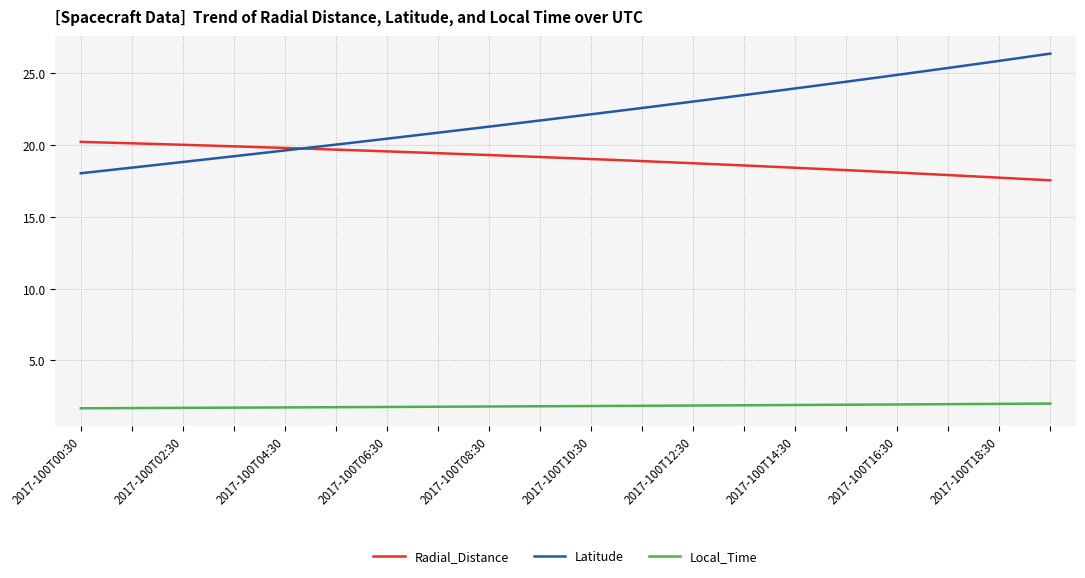

True or false: Latitude has more than 1 points higher than both neighbors.

False